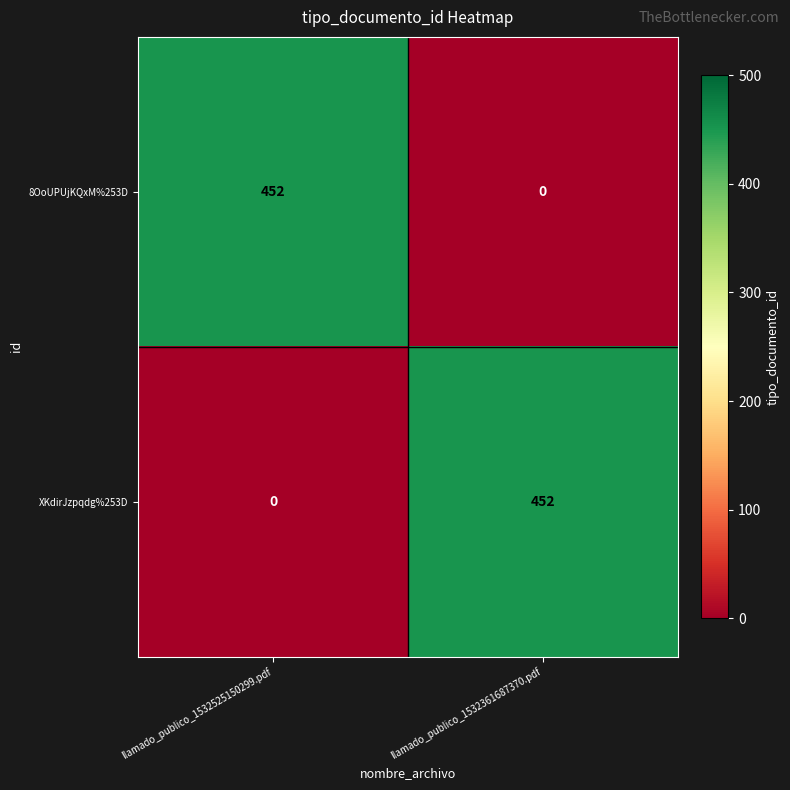

What value does the XKdirJzpqdg%253D series have at llamado_publico_1532361687370.pdf, to the nearest 50?

450